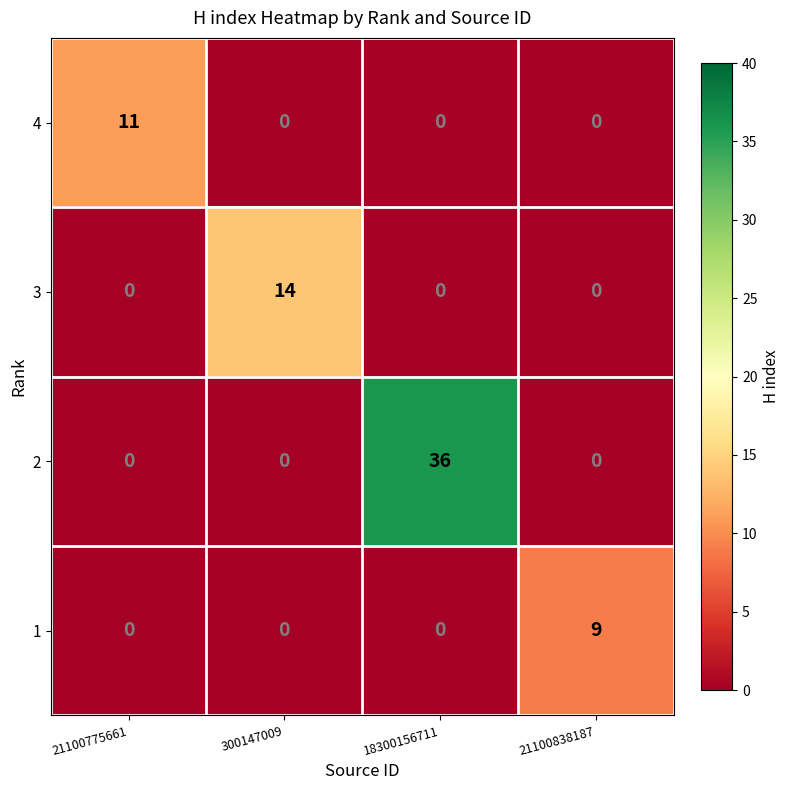

What is the difference between the highest and lowest values at 21100838187?

9